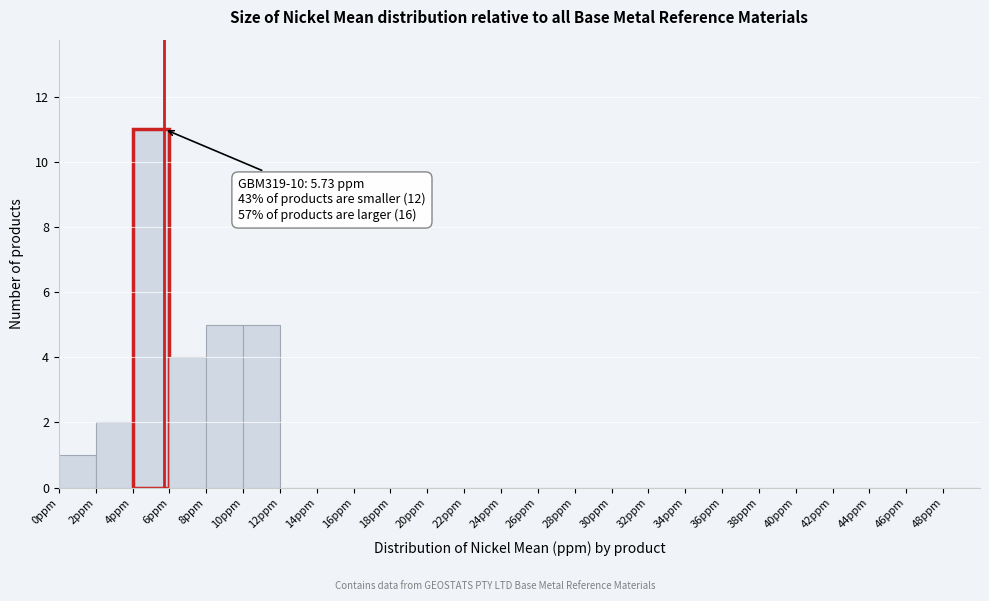

Over which range of the x-axis is the bar tallest?

4 to 6